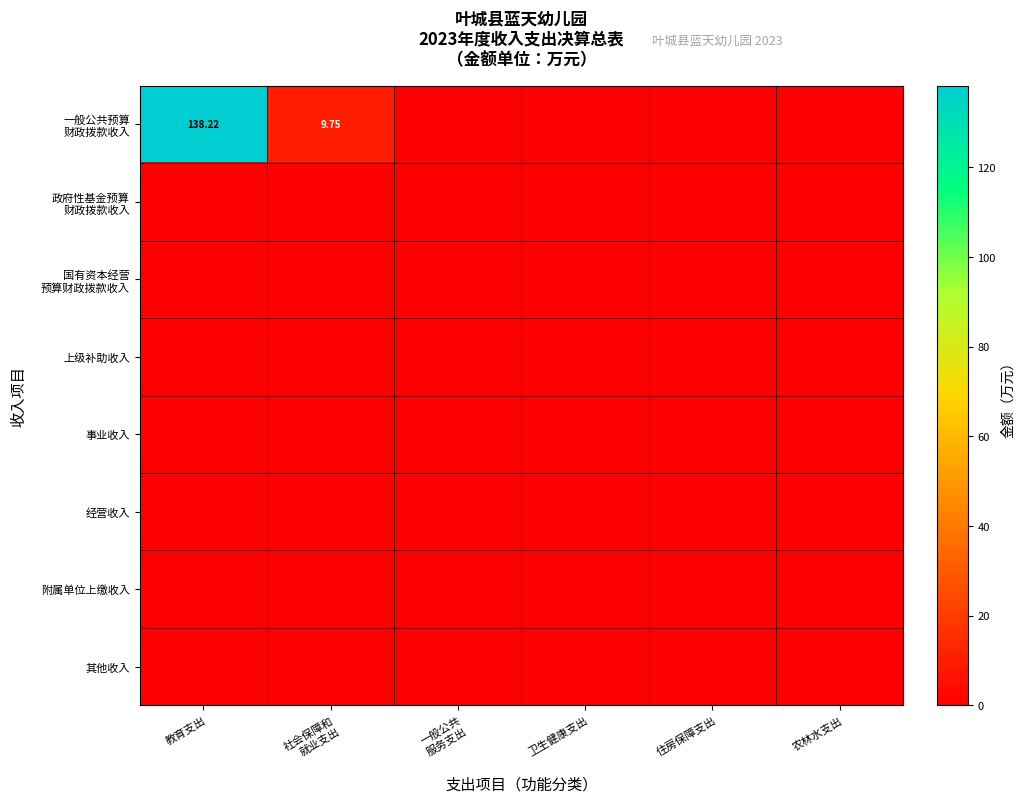

Where is 事业收入 nearest to the value 0?

教育支出